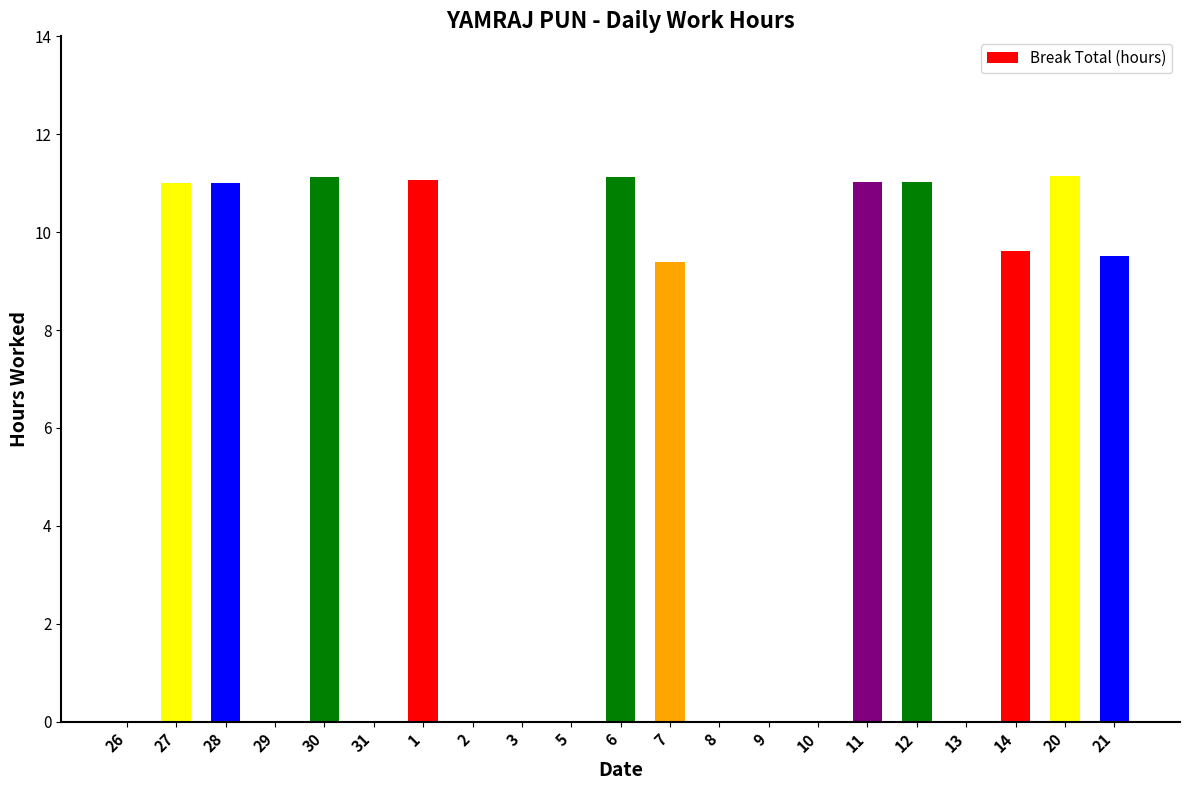

The chart shows a value of 15.5 at 27. True or false?

False